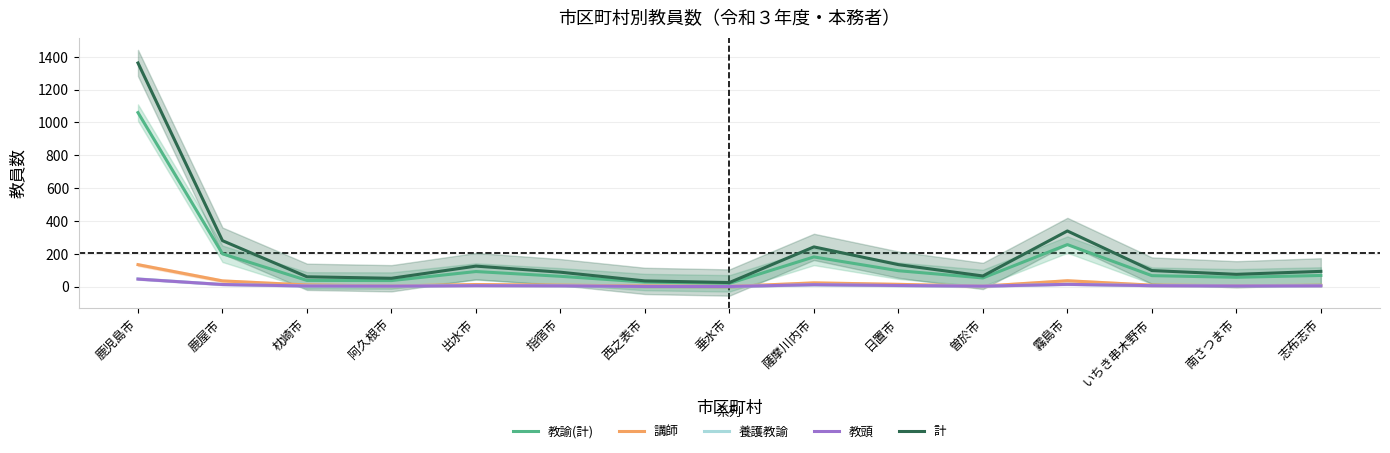

What is the sum of the 養護教諭 values at 薩摩川内市 and 志布志市?

16